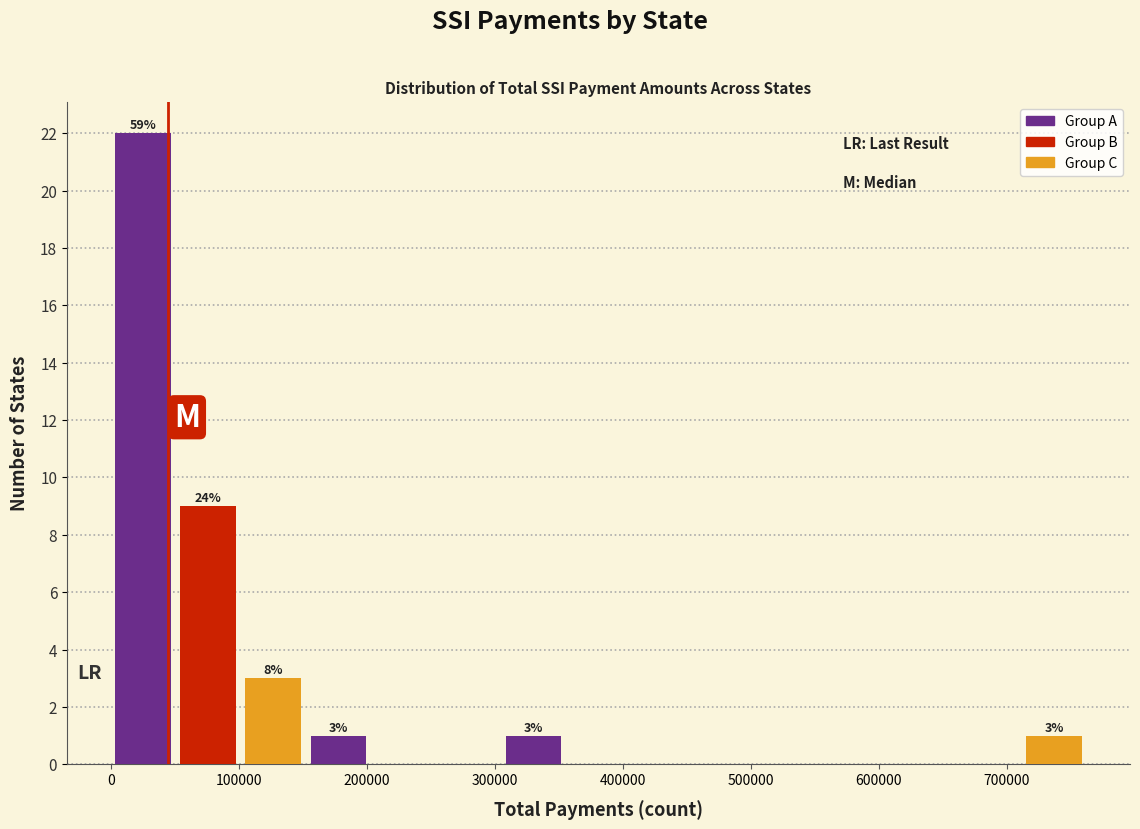

Over which range of the x-axis is the bar tallest?

0 to 50000